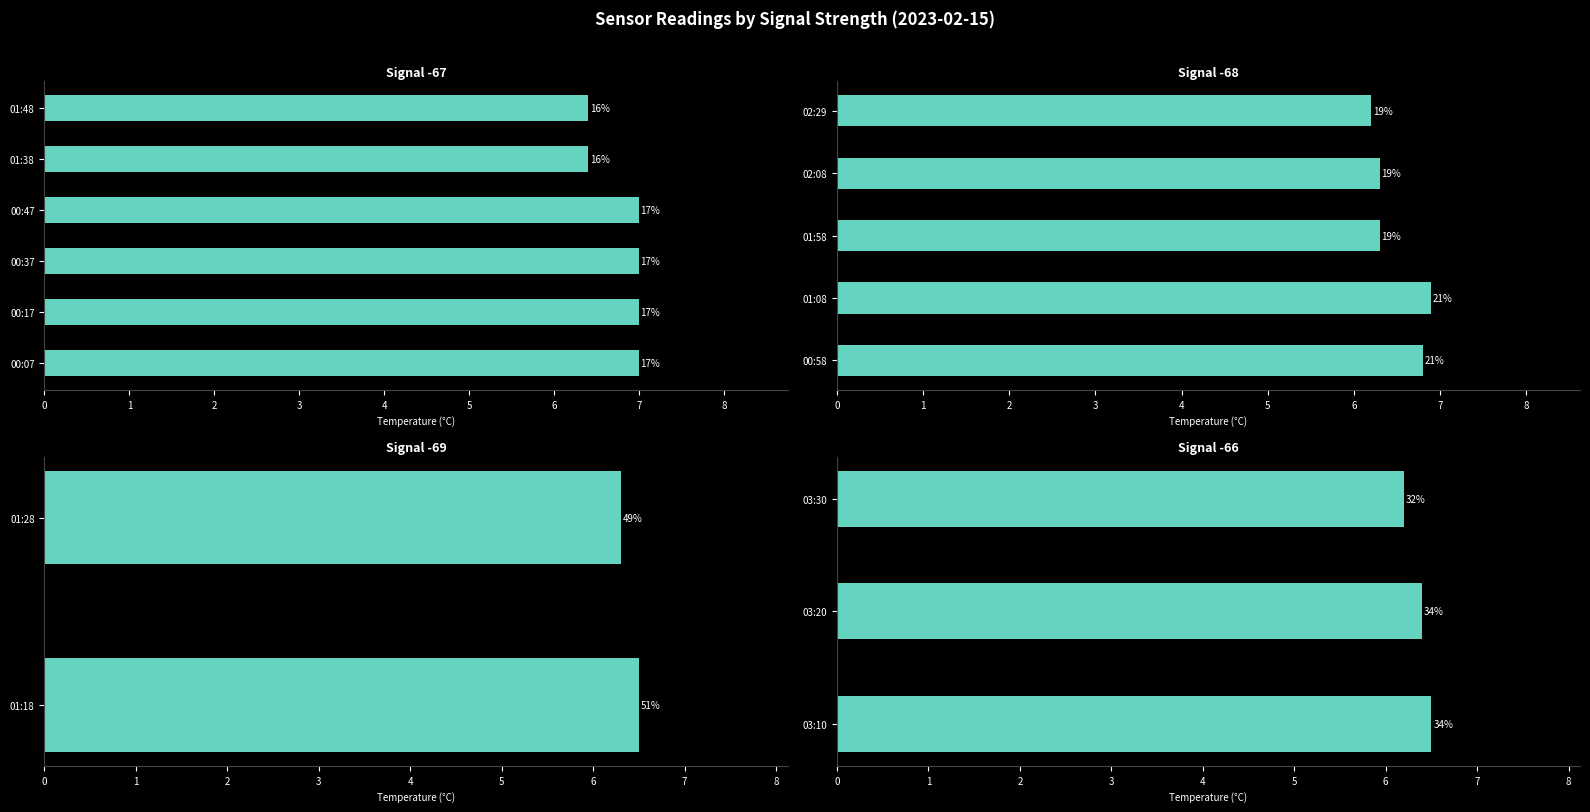

The chart shows a value of 2.4 at 03:30. True or false?

False